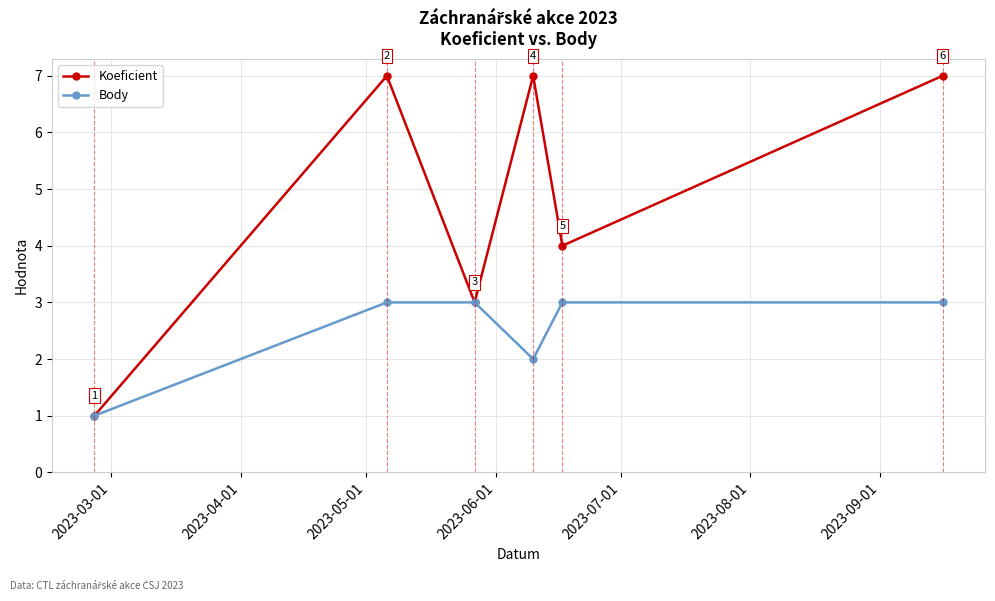

How many Koeficient values are between 3 and 7?

5